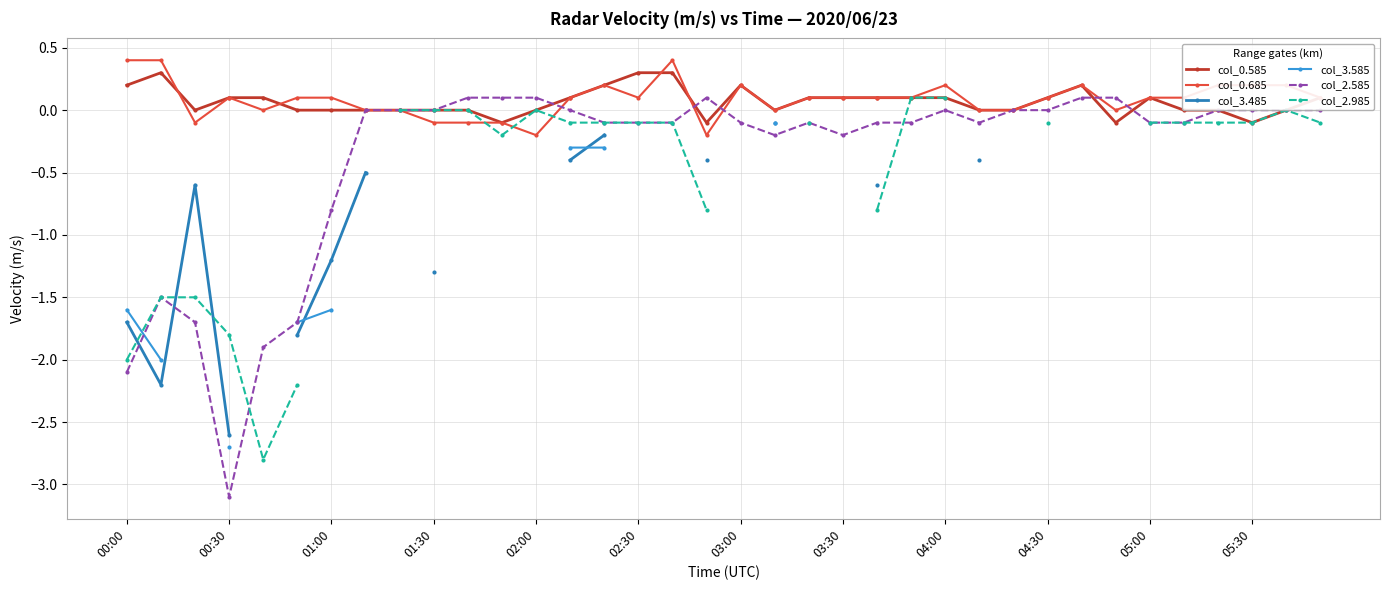

How many interior local peaks does the col_0.585 series have?

4